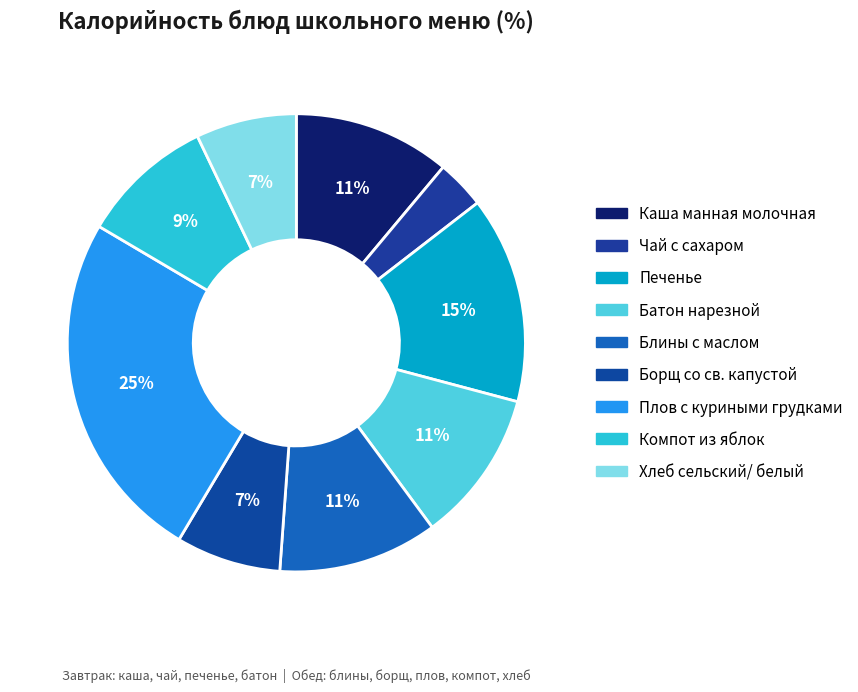

How many segments does this pie chart have?

9